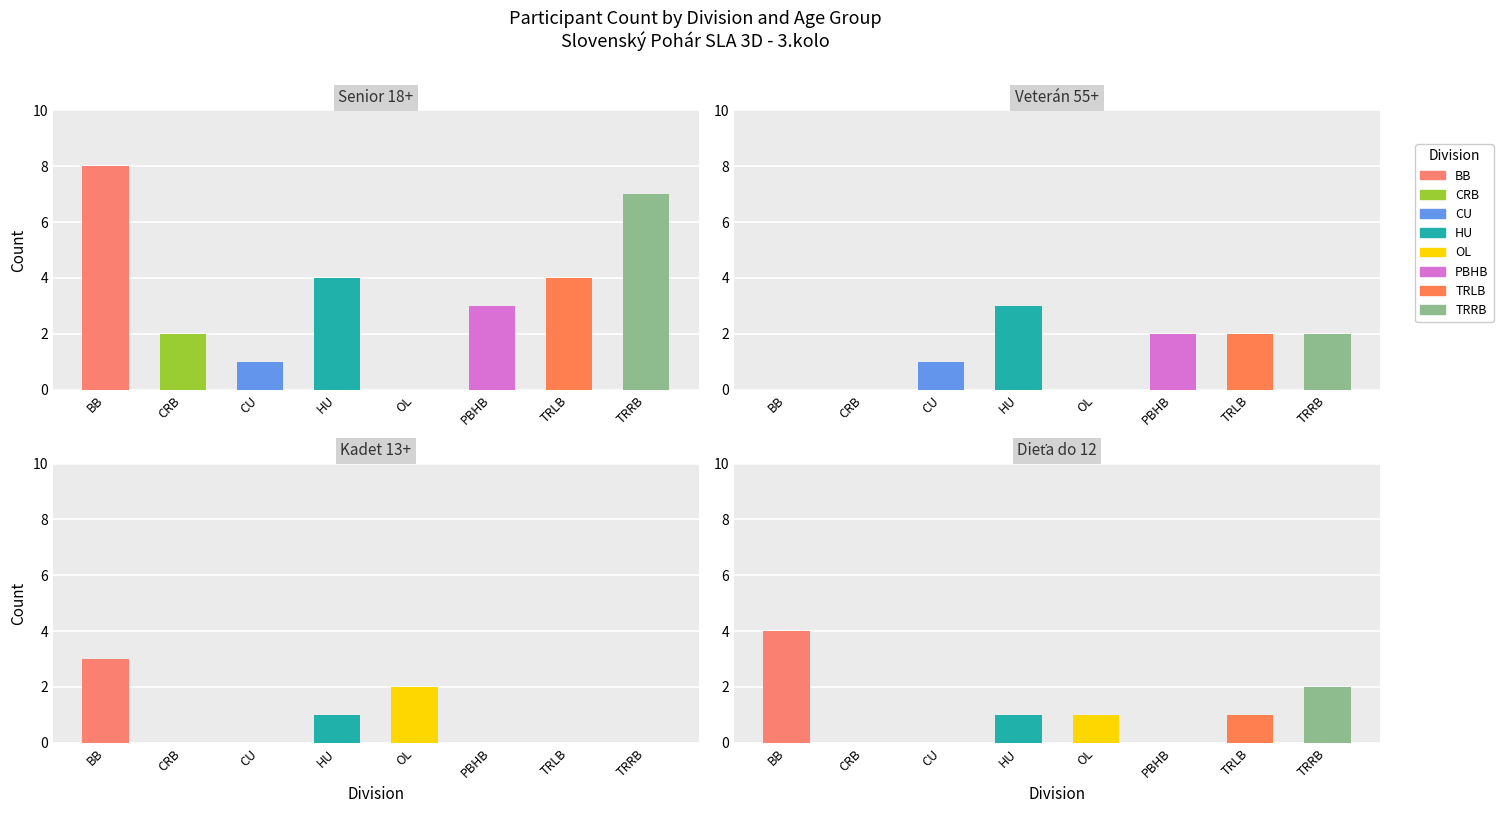

At which category is the sum across all series the highest?

BB